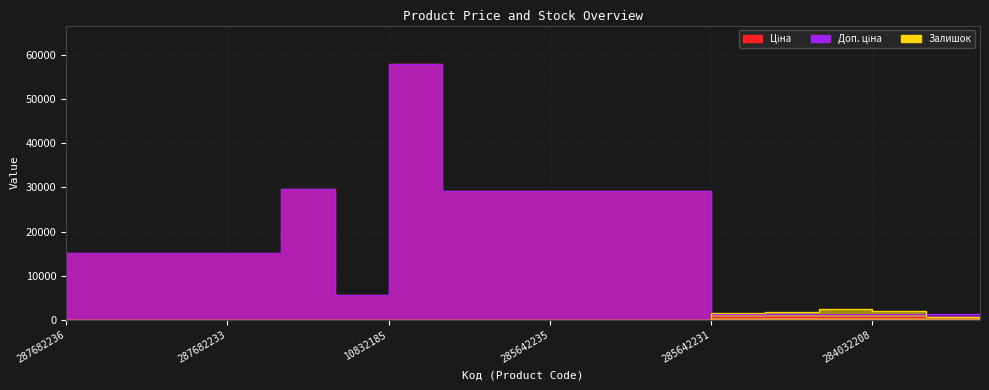

In Залишок, how many points are higher than both neighbors (excluding endpoints)?

3